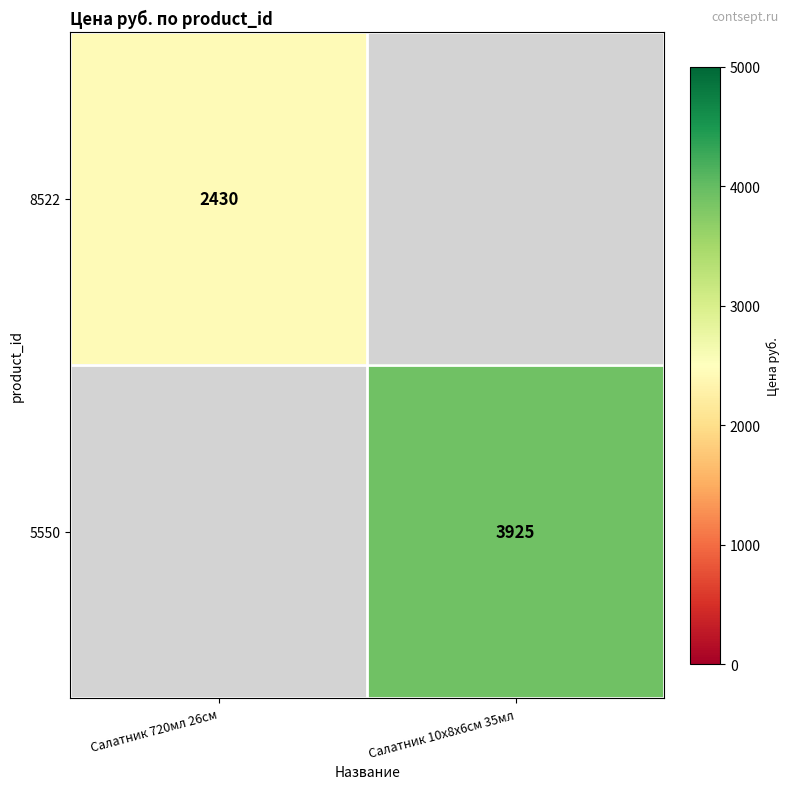

How many data points does each series have?

2